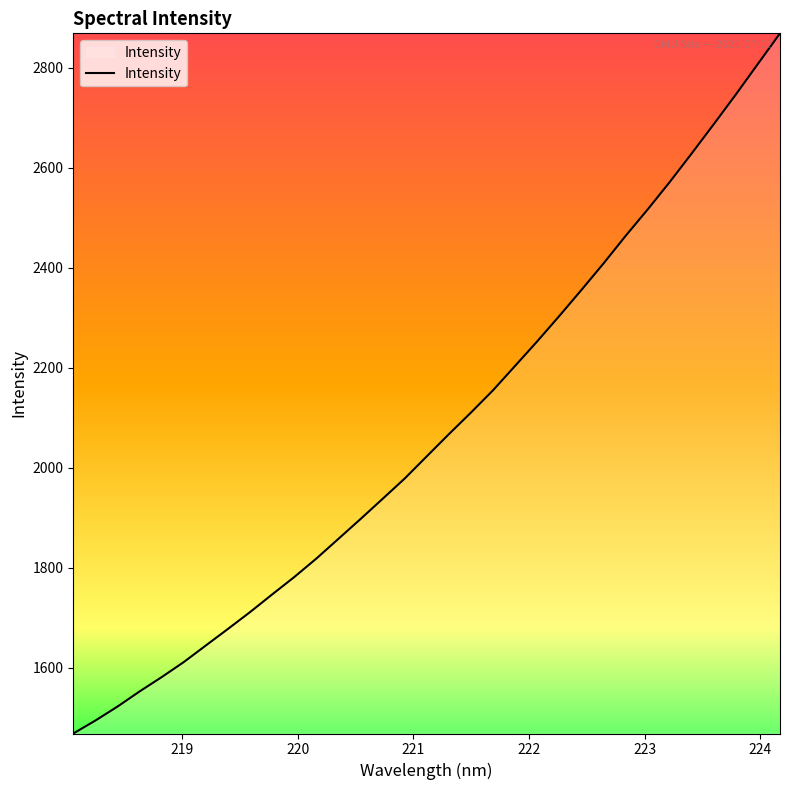

What is the smallest value displayed?

1468.2